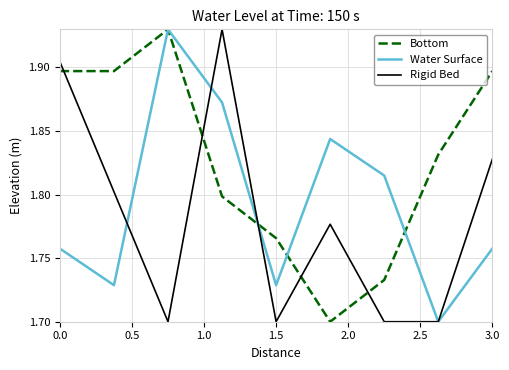

List the series in order of their overall mean, highest first.

Bottom, Water Surface, Rigid Bed